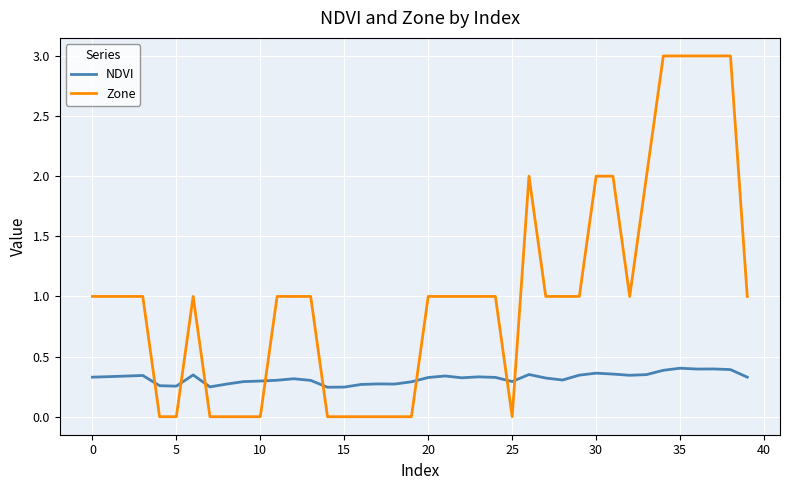

Which series has the widest spread of values?

Zone